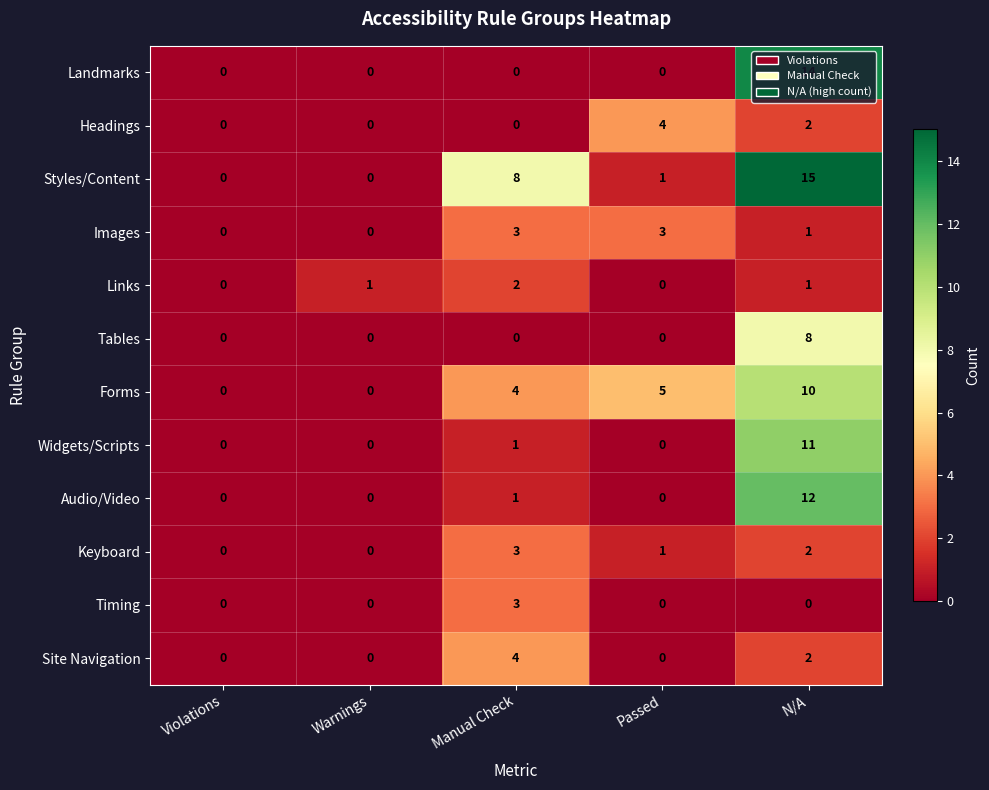

What is the spread (max minus min) of values at Passed?

5